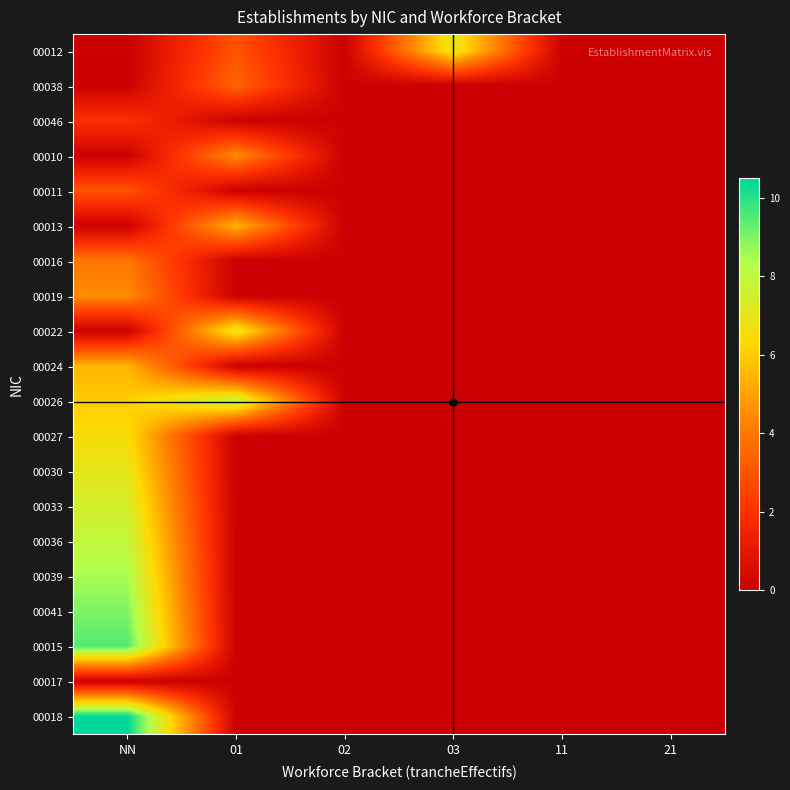

At which category is the sum across all series the highest?

NN